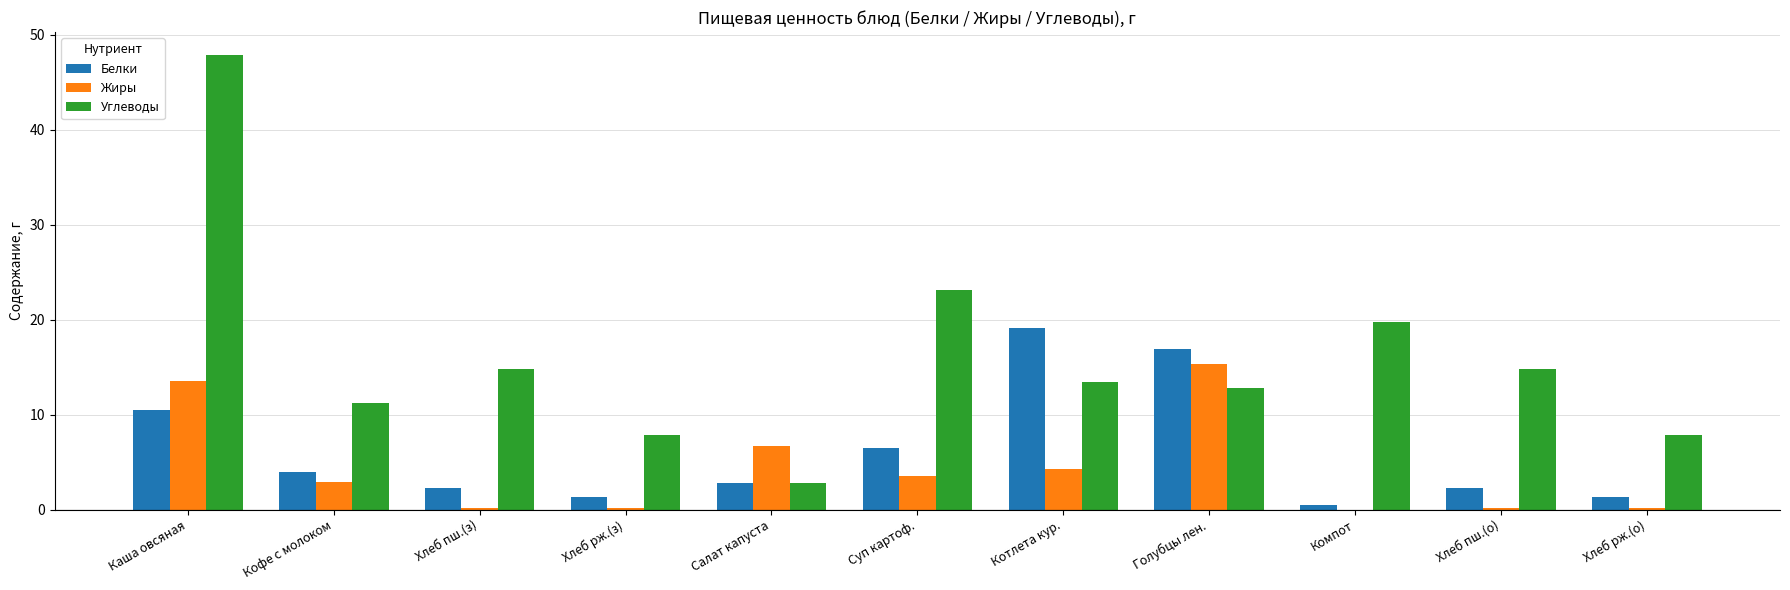

What value does the Углеводы series have at Хлеб рж.(о)?

7.9